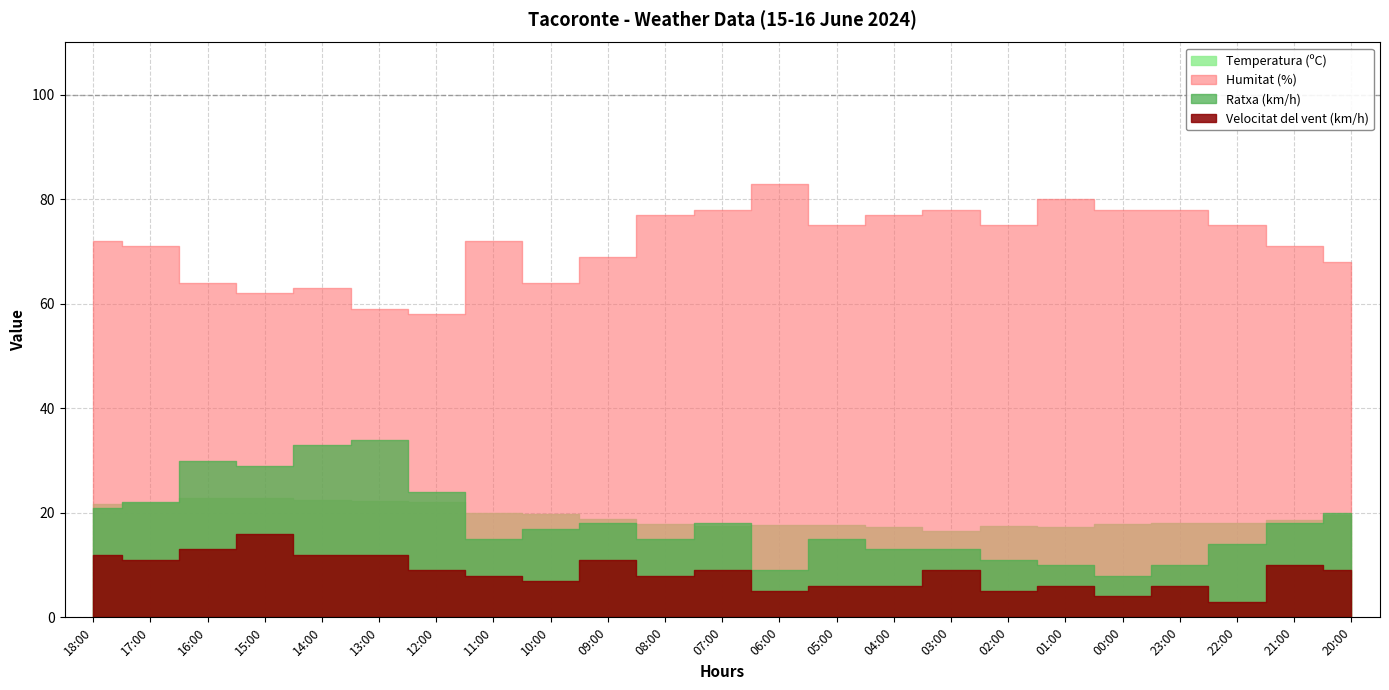

At which label does Humitat (%) reach its peak?

06:00